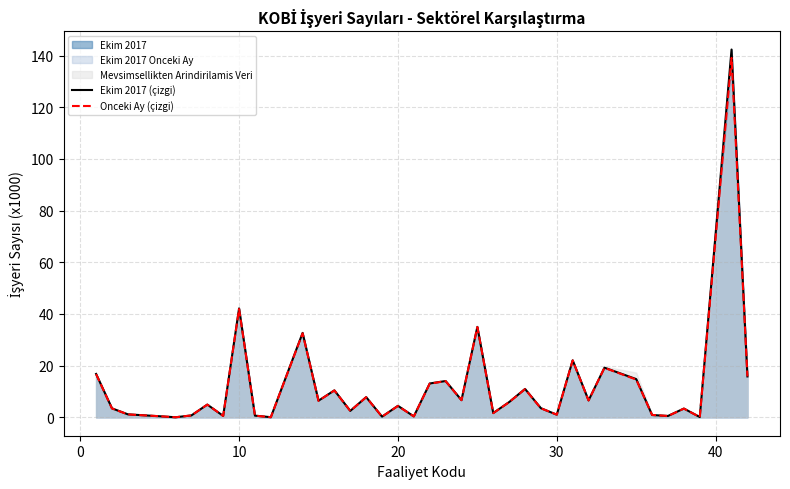

At which label is Onceki Ay (çizgi) closest to 69?

10